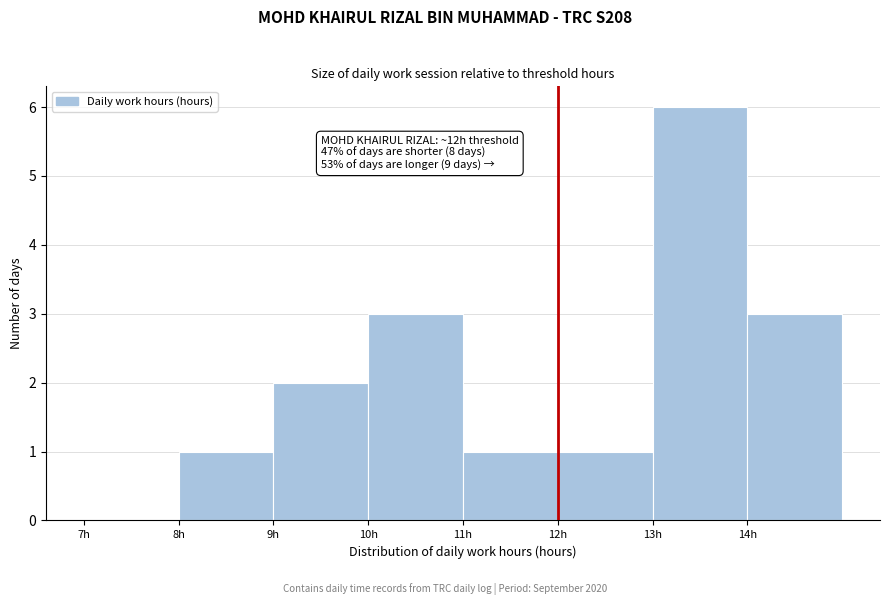

Which range on the x-axis has the tallest bar?

13 to 14